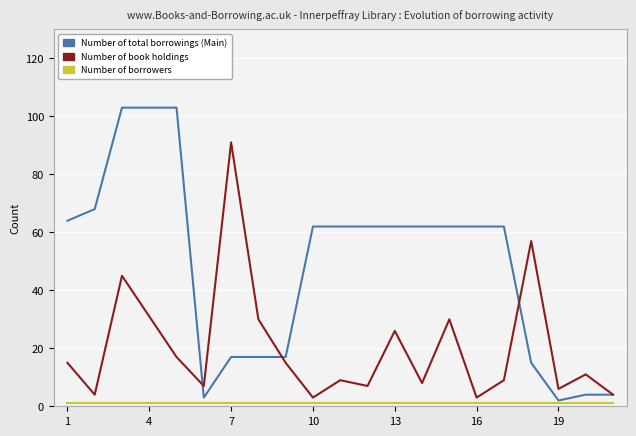

Which series has the widest spread of values?

Number of total borrowings (Main)